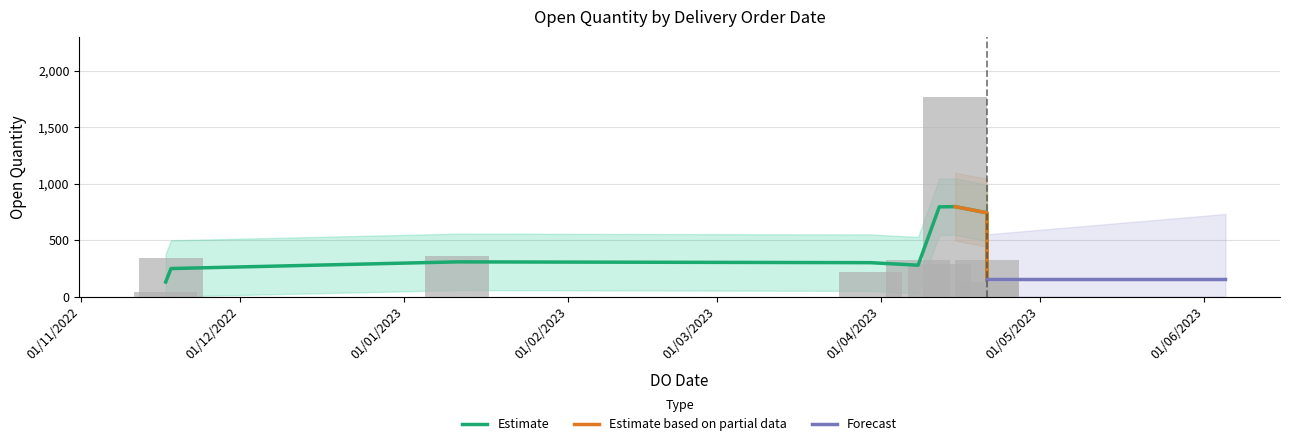

Is it true that the value at 21/04/2023 is 195?

False